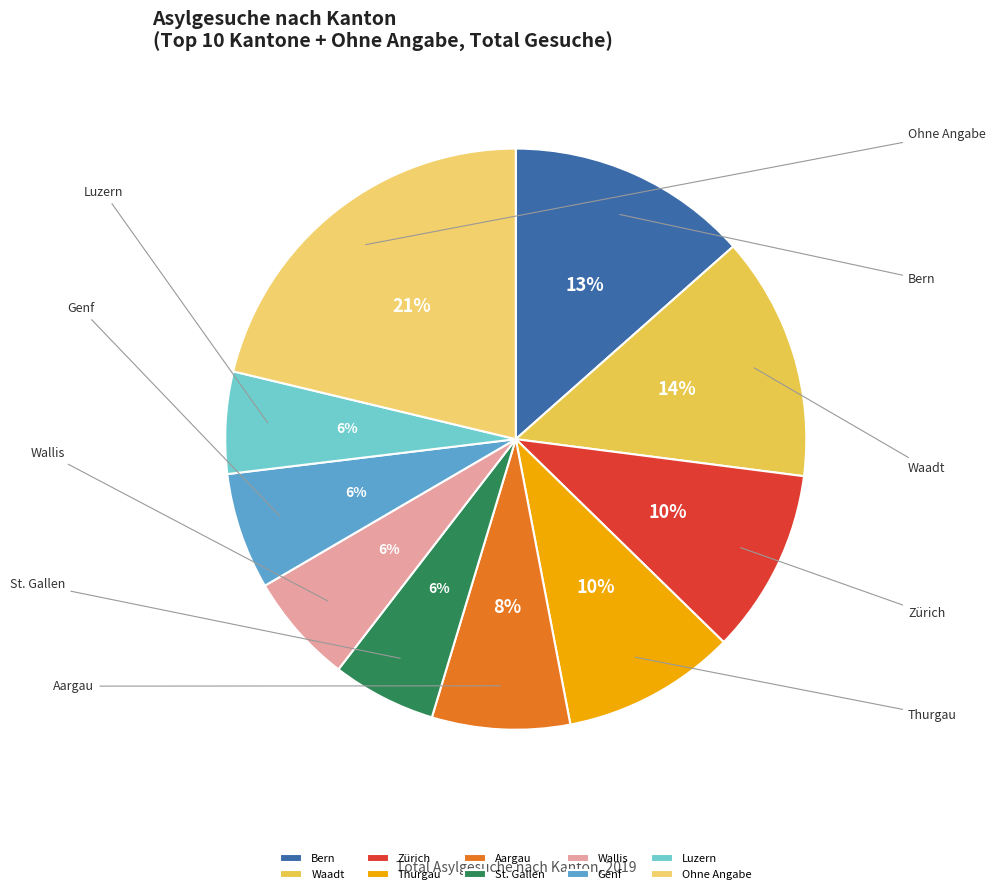

What is the ratio of the value at Aargau to the value at Thurgau?

0.8